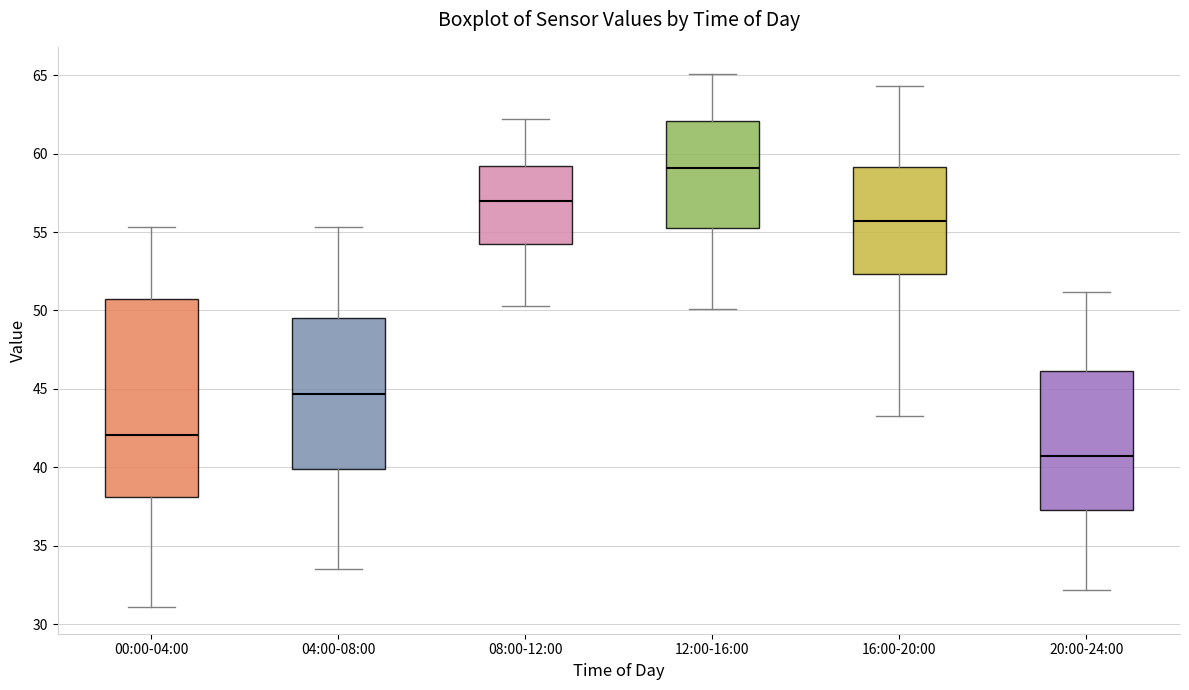

Where is the upper edge of the box for 00:00-04:00 on the y-axis? The values are not printed on the chart, so give them approximately, as read against the axis.

51.0